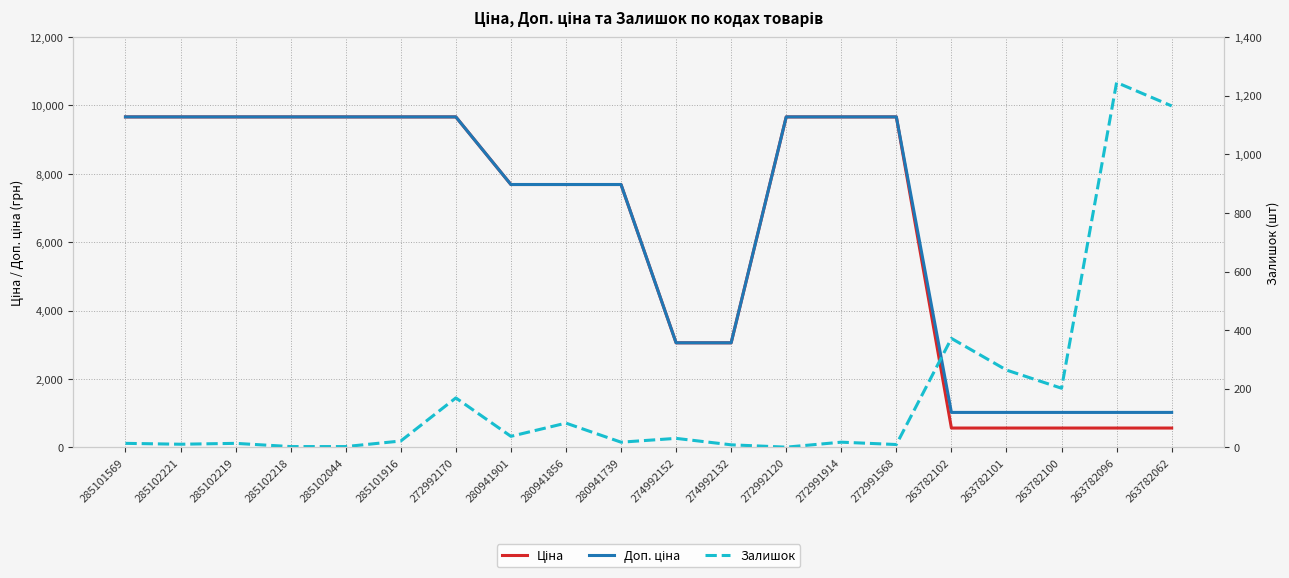

What is the label of the 9th point from the left?

280941856